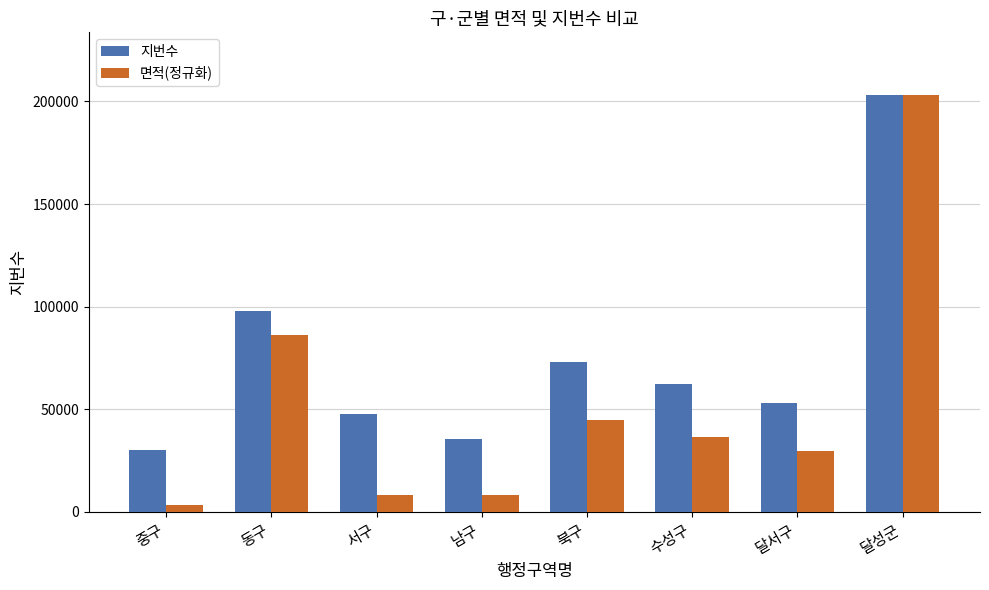

At which category is the sum across all series the highest?

달성군